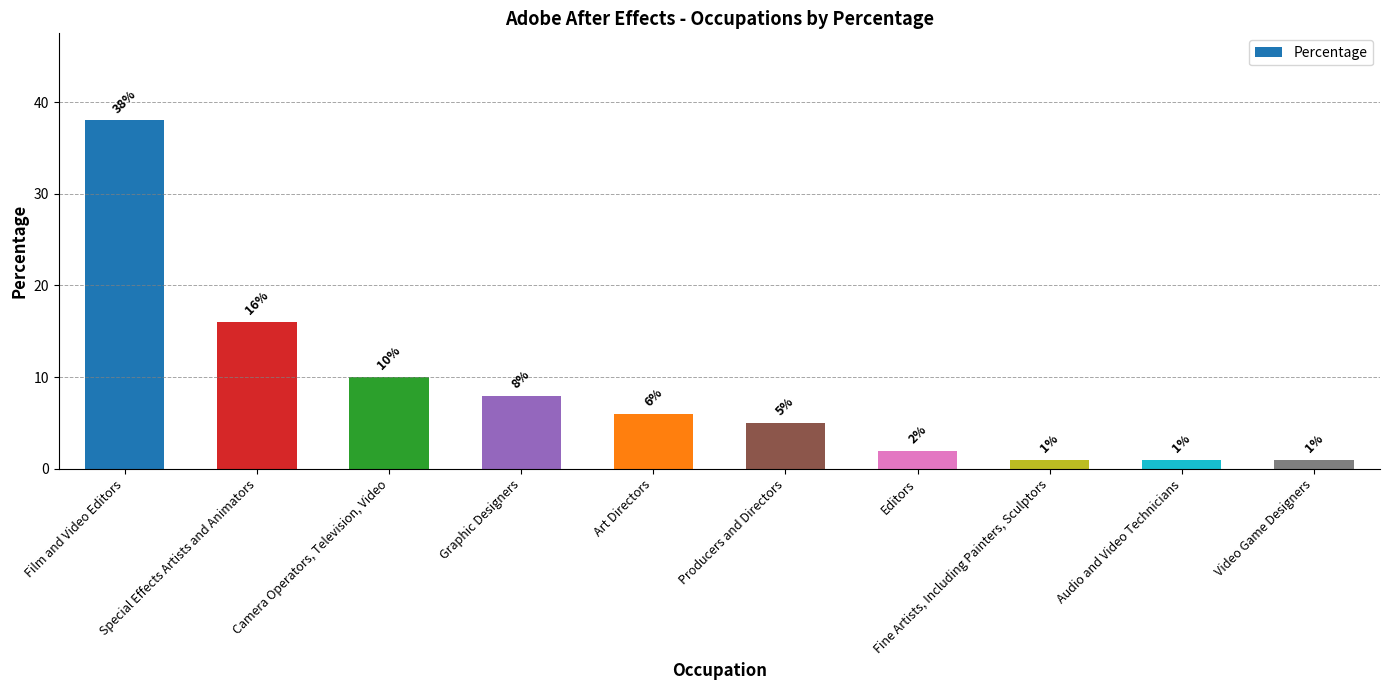

What is the difference between the values at Film and Video Editors and Editors?

36